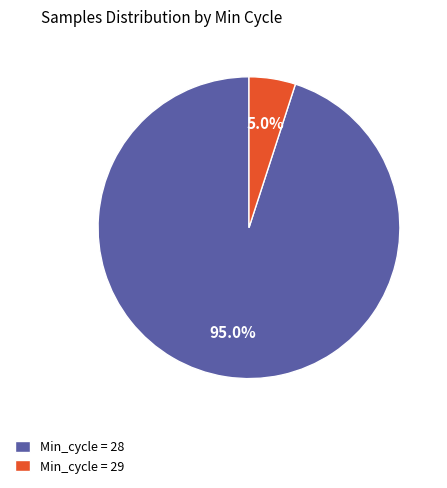

How many slices are in this pie chart?

2